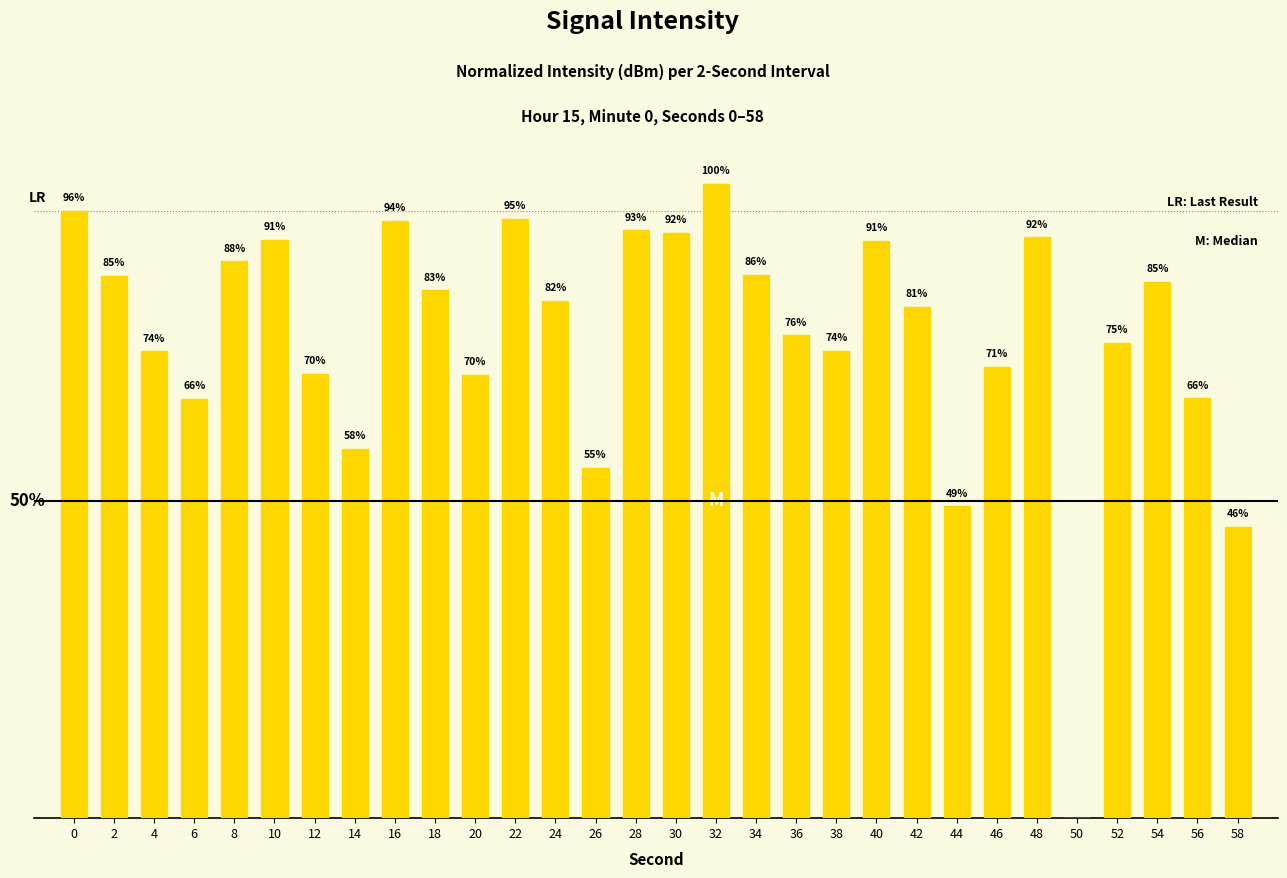

Is it true that the value at 54 is 84.6?

True